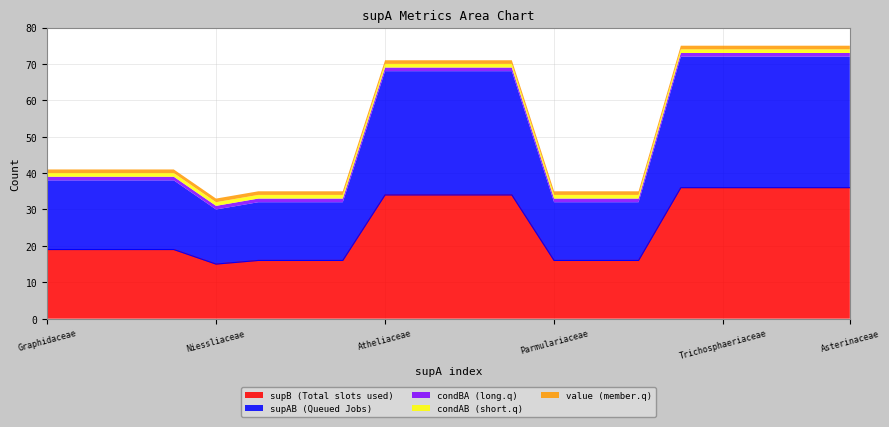

What are all the series names shown in the legend?

supB, supAB, value, condBA, condAB